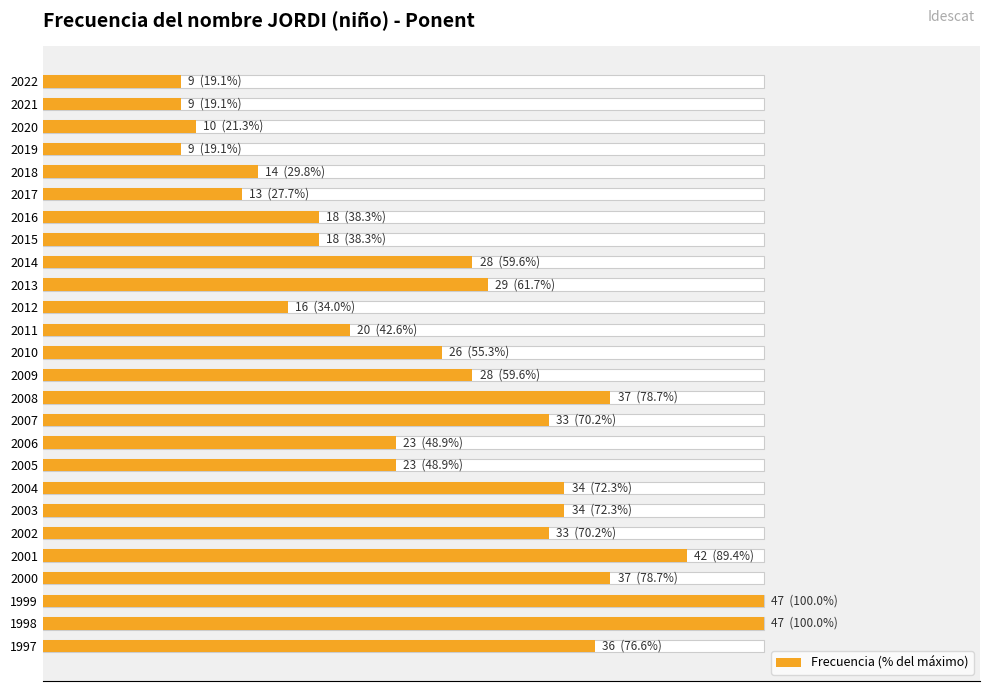

What is the maximum value shown in the chart?

100.0